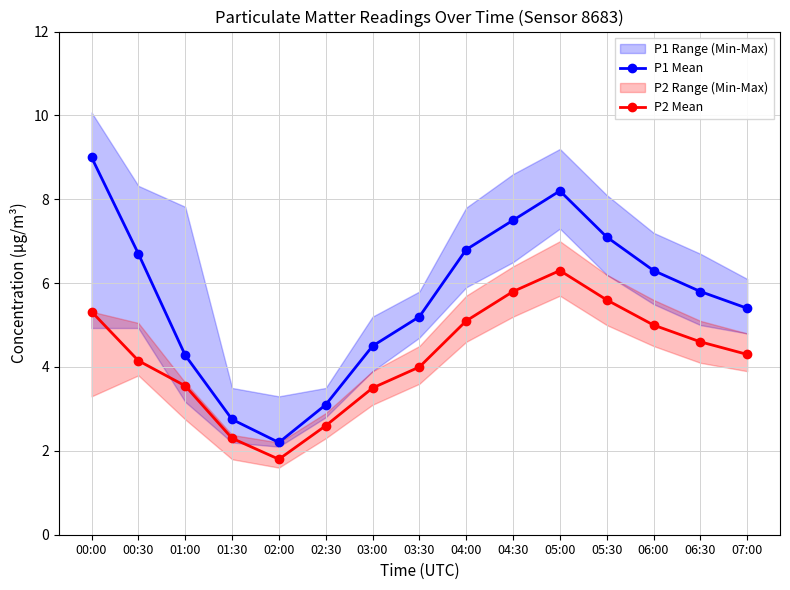

Reading right to left, extract all data points from this chart.

P1 Mean: 07:00=5.4	06:30=5.8	06:00=6.3	05:30=7.1	05:00=8.2	04:30=7.5	04:00=6.8	03:30=5.2	03:00=4.5	02:30=3.1	02:00=2.2	01:30=2.8	01:00=4.3	00:30=6.7	00:00=9.0
P2 Mean: 07:00=4.3	06:30=4.6	06:00=5.0	05:30=5.6	05:00=6.3	04:30=5.8	04:00=5.1	03:30=4.0	03:00=3.5	02:30=2.6	02:00=1.8	01:30=2.3	01:00=3.5	00:30=4.2	00:00=5.3